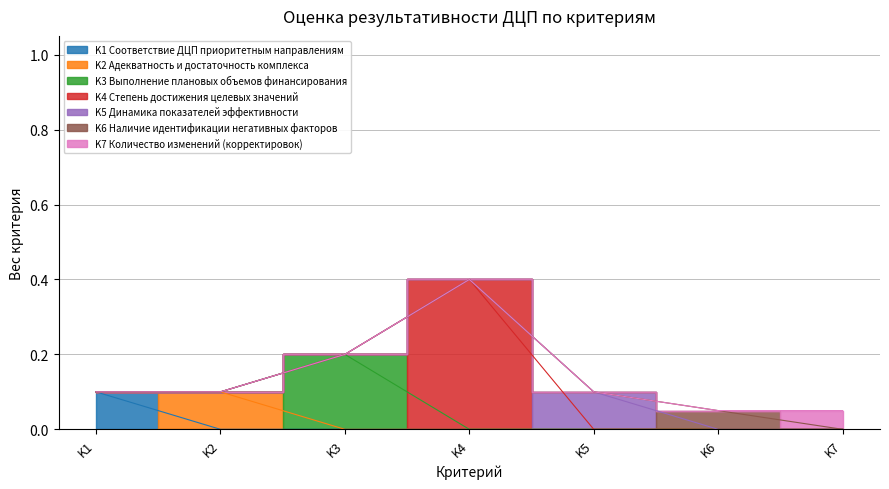

Which series has the largest total across all categories?

K4 Степень достижения целевых значений